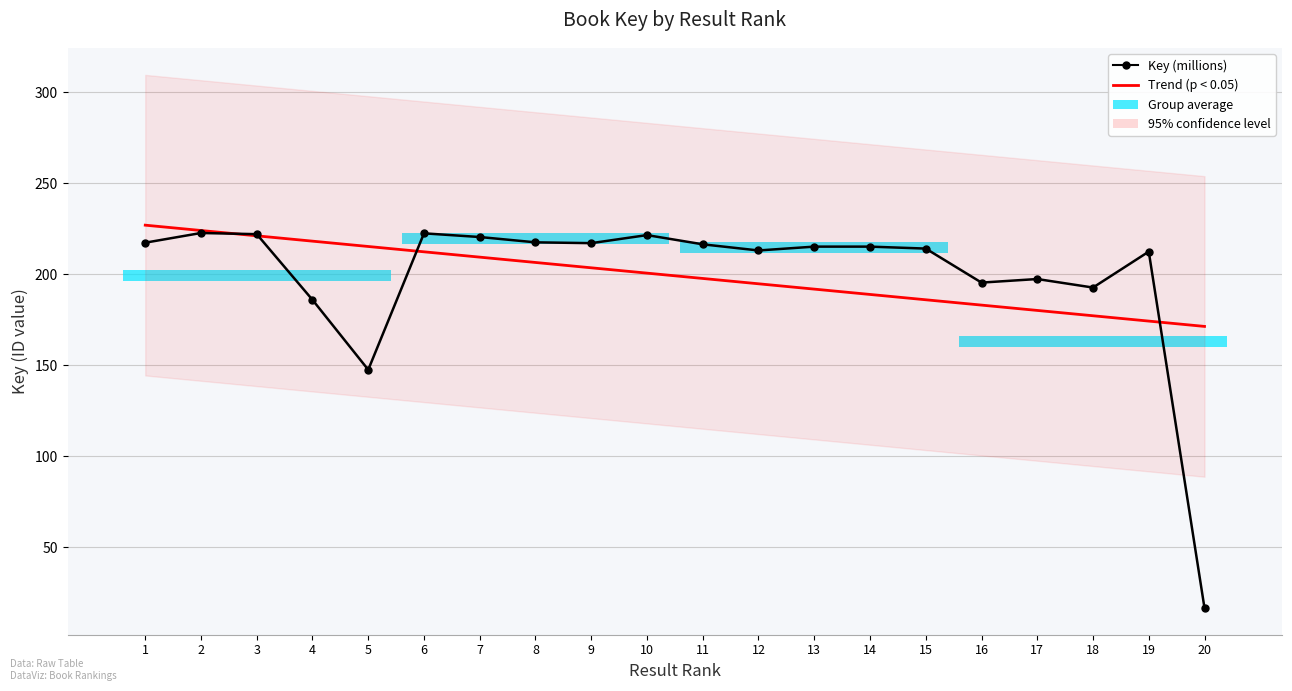

The Trend (p < 0.05) series shows 200.6 at 10. True or false?

True